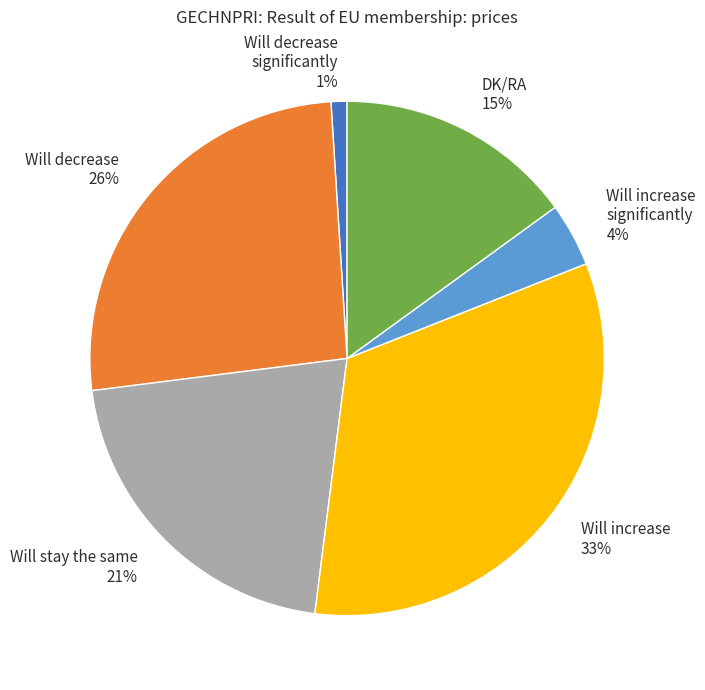

Approximately how many times larger is the value at DK/RA compared to Will increase?

0.5